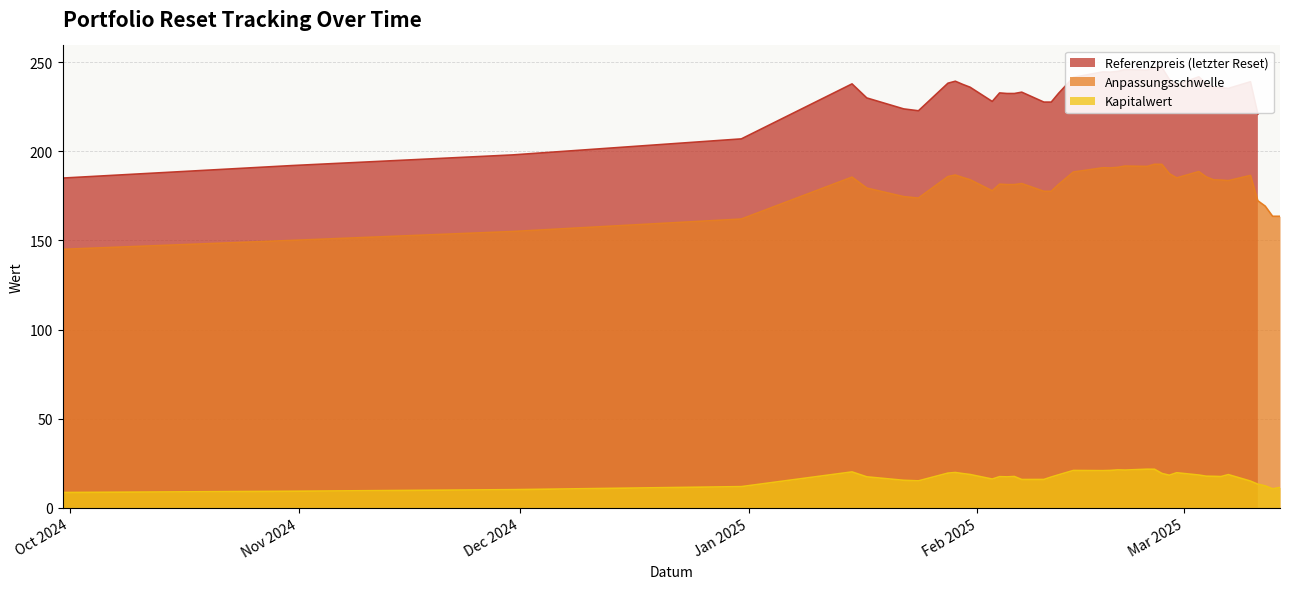

What is the difference between the maximum and minimum values in the Kapitalwert series?

13.1